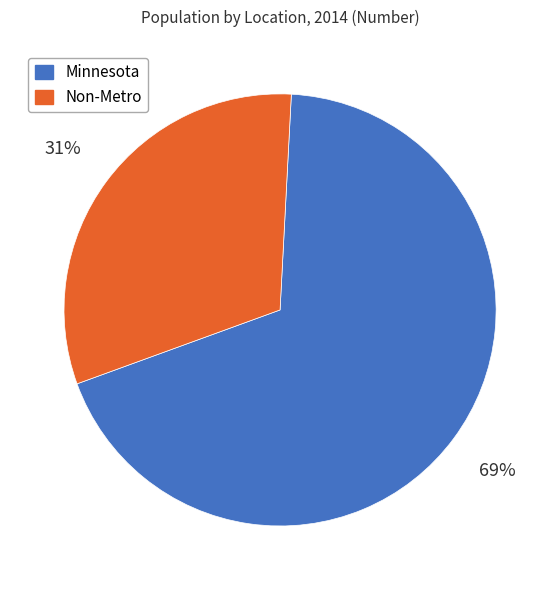

Rank the categories by value from highest to lowest.

Minnesota, Non-Metro